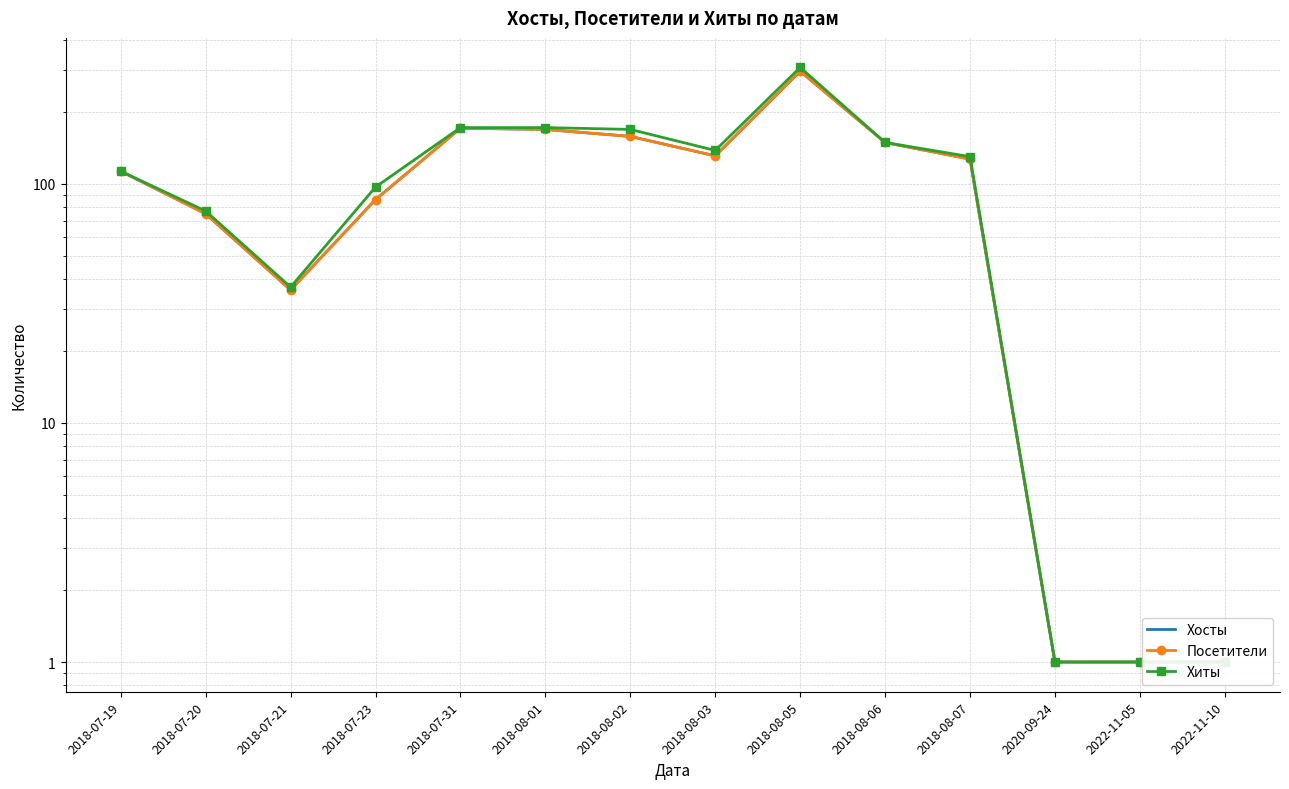

At which category is the sum across all series the highest?

2018-08-05